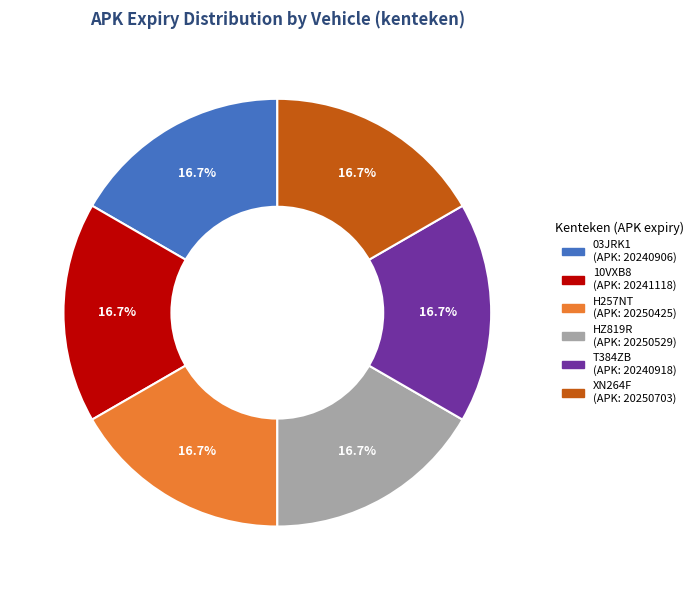

What is the ratio of the value at T384ZB to the value at HZ819R?

1.0